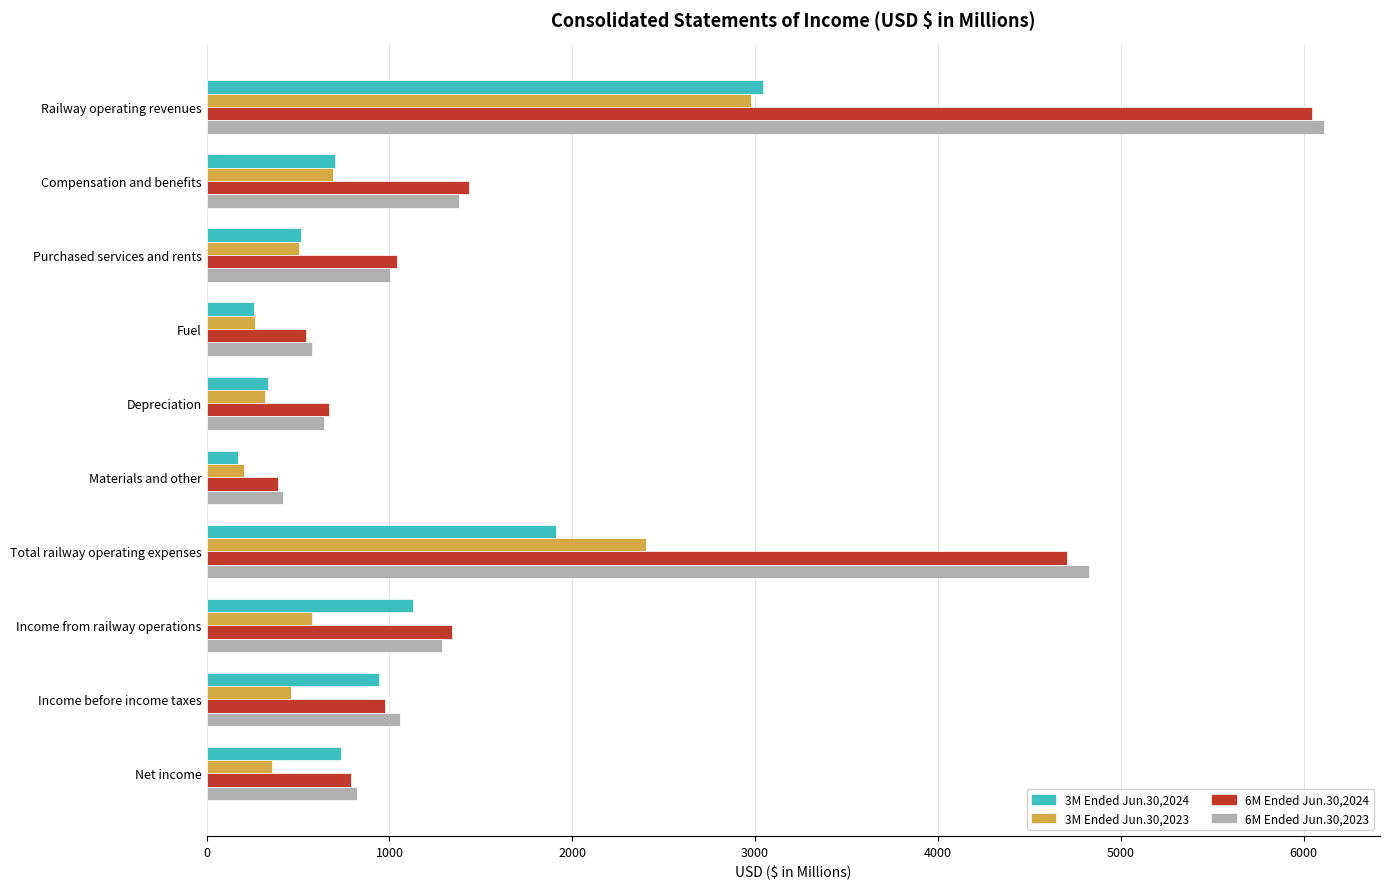

What is the sum of the 3M Ended Jun.30,2023 values at Materials and other and Railway operating revenues?

3185